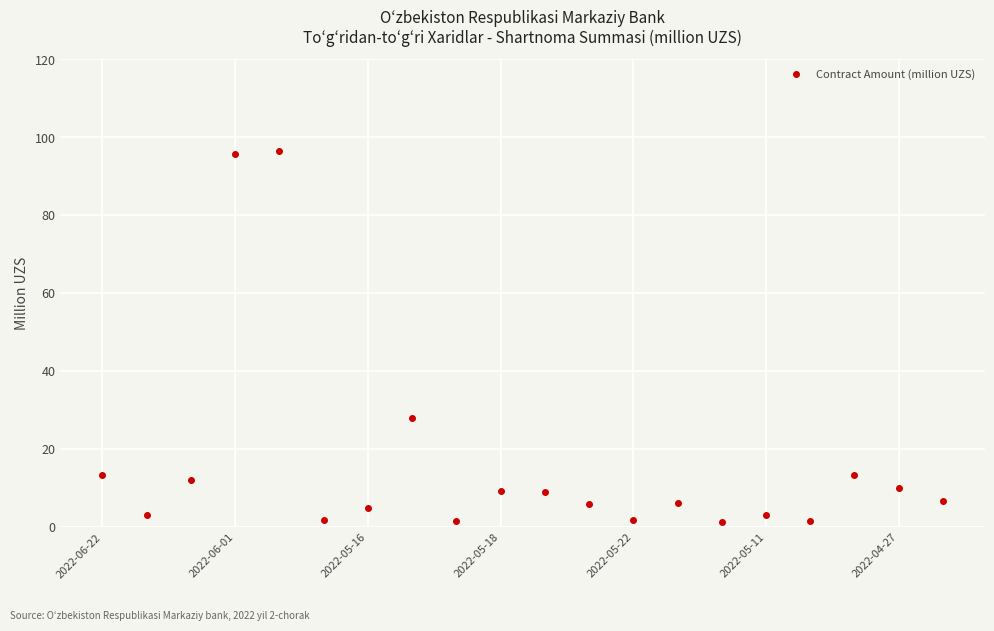

What is the difference between the maximum and second lowest values?

95.0